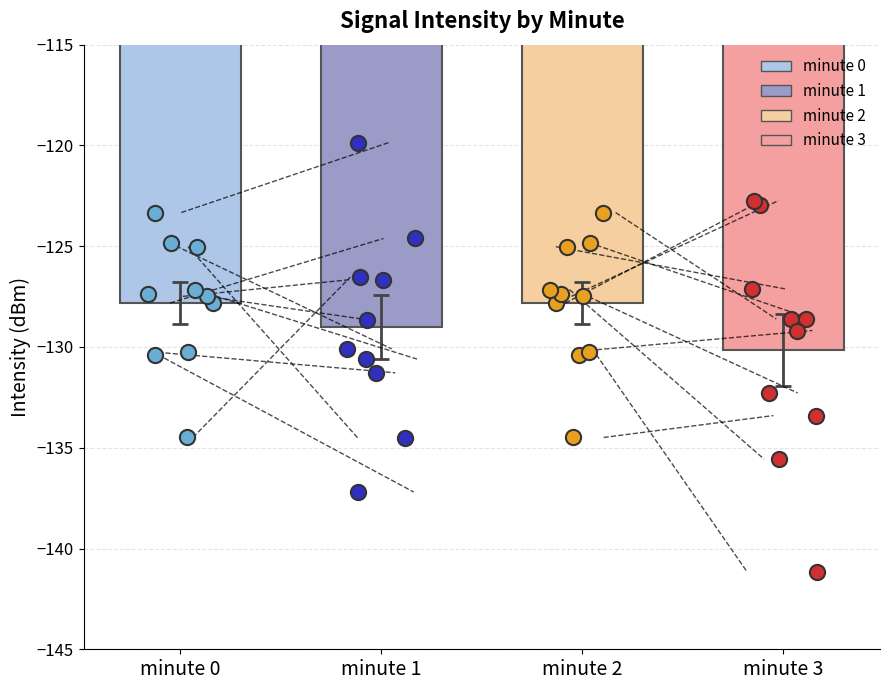

Which series has the widest spread of Y values?

minute 3